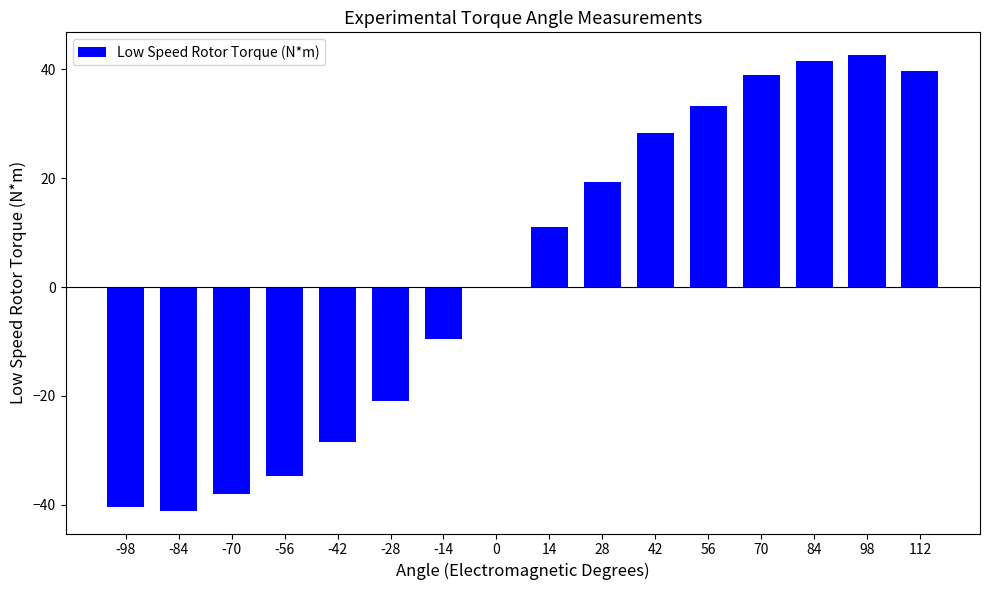

What value does the data have at 84?

41.6